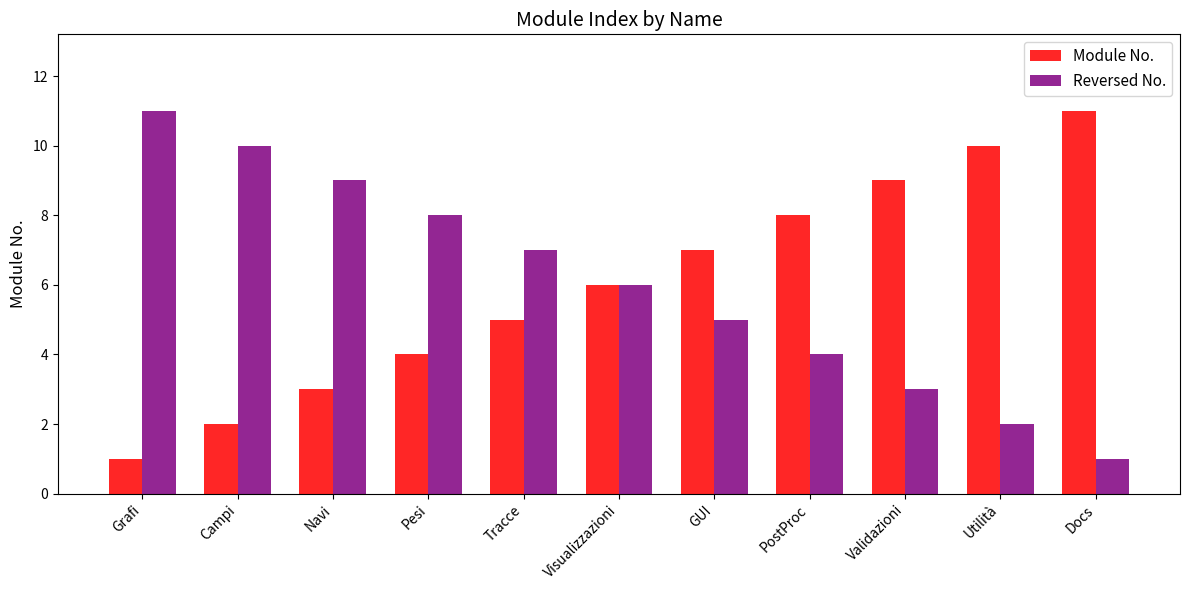

The value of Reversed No. at Pesi is 8. True or false?

True